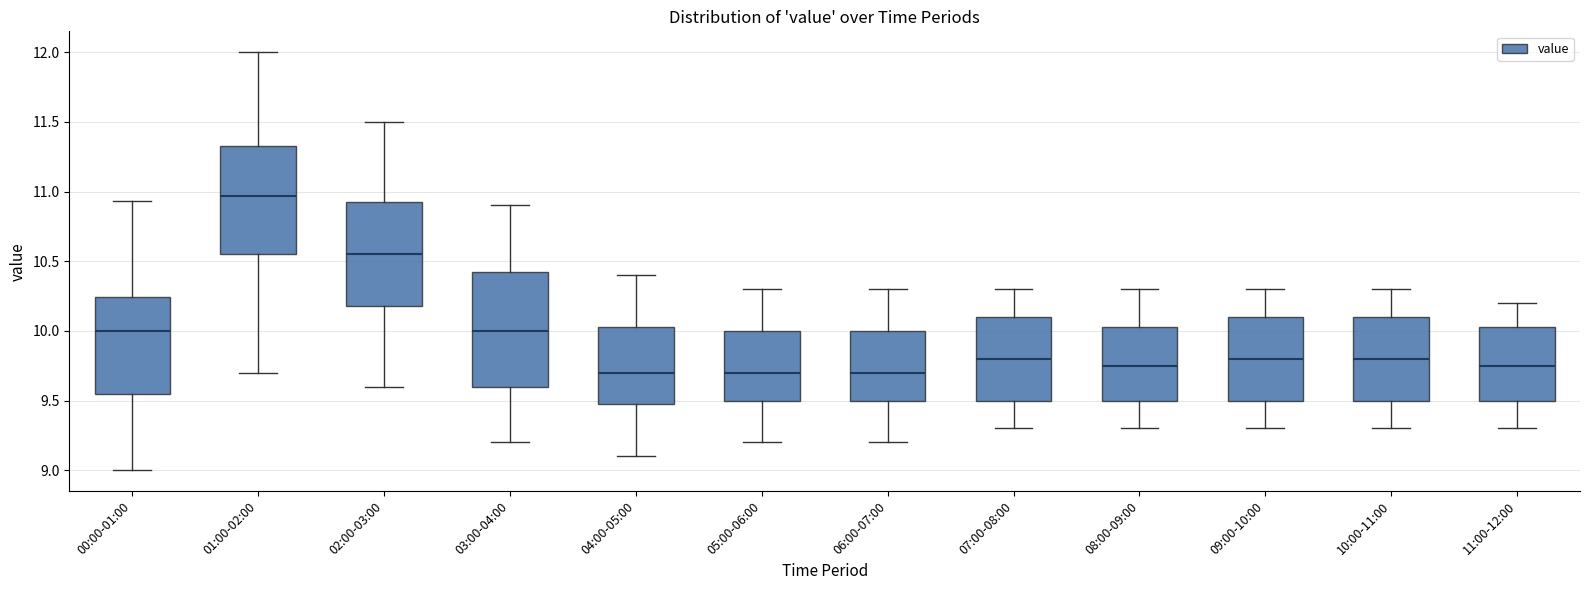

Reading left to right, transcribe this box plot: for each box, give where its median line is, the range the box spans, and where its two whiskers end, as read against the y-axis. The values are not printed on the chart, so give them approximately, as read against the axis.

00:00-01:00: median 10.00, box 9.55 to 10.25, whiskers 9.00 to 10.95
01:00-02:00: median 10.95, box 10.55 to 11.35, whiskers 9.70 to 12.00
02:00-03:00: median 10.55, box 10.20 to 10.95, whiskers 9.60 to 11.50
03:00-04:00: median 10.00, box 9.60 to 10.45, whiskers 9.20 to 10.90
04:00-05:00: median 9.70, box 9.50 to 10.05, whiskers 9.10 to 10.40
05:00-06:00: median 9.70, box 9.50 to 10.00, whiskers 9.20 to 10.30
06:00-07:00: median 9.70, box 9.50 to 10.00, whiskers 9.20 to 10.30
07:00-08:00: median 9.80, box 9.50 to 10.10, whiskers 9.30 to 10.30
08:00-09:00: median 9.75, box 9.50 to 10.05, whiskers 9.30 to 10.30
09:00-10:00: median 9.80, box 9.50 to 10.10, whiskers 9.30 to 10.30
10:00-11:00: median 9.80, box 9.50 to 10.10, whiskers 9.30 to 10.30
11:00-12:00: median 9.75, box 9.50 to 10.05, whiskers 9.30 to 10.20